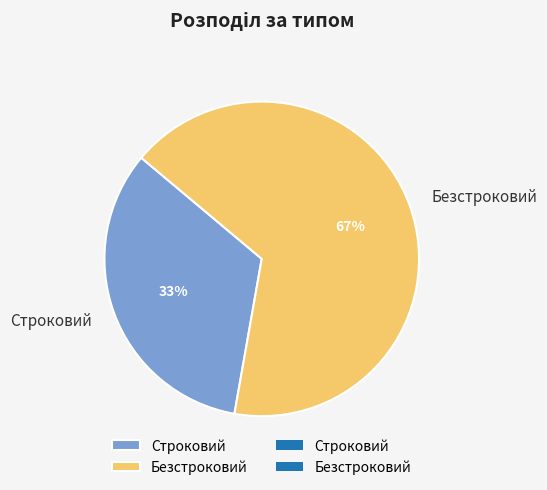

Do Безстроковий and Строковий together represent more than half of the pie?

Yes